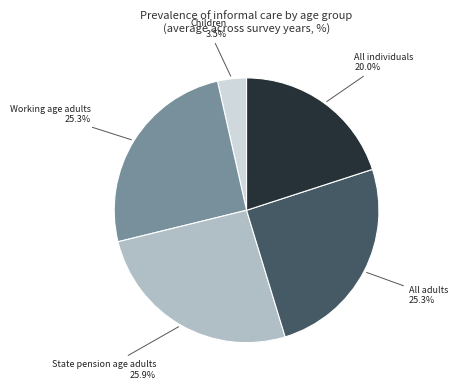

Does any single category account for the majority?

No